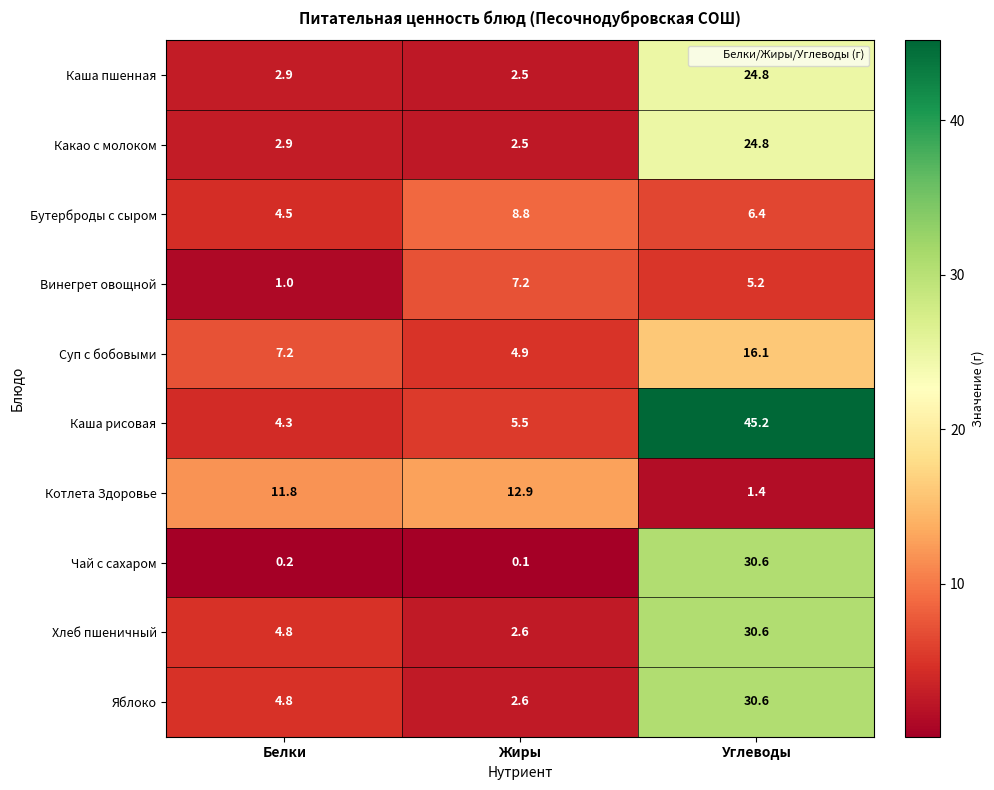

Is it true that Чай с сахаром equals 0.1 at Жиры?

True